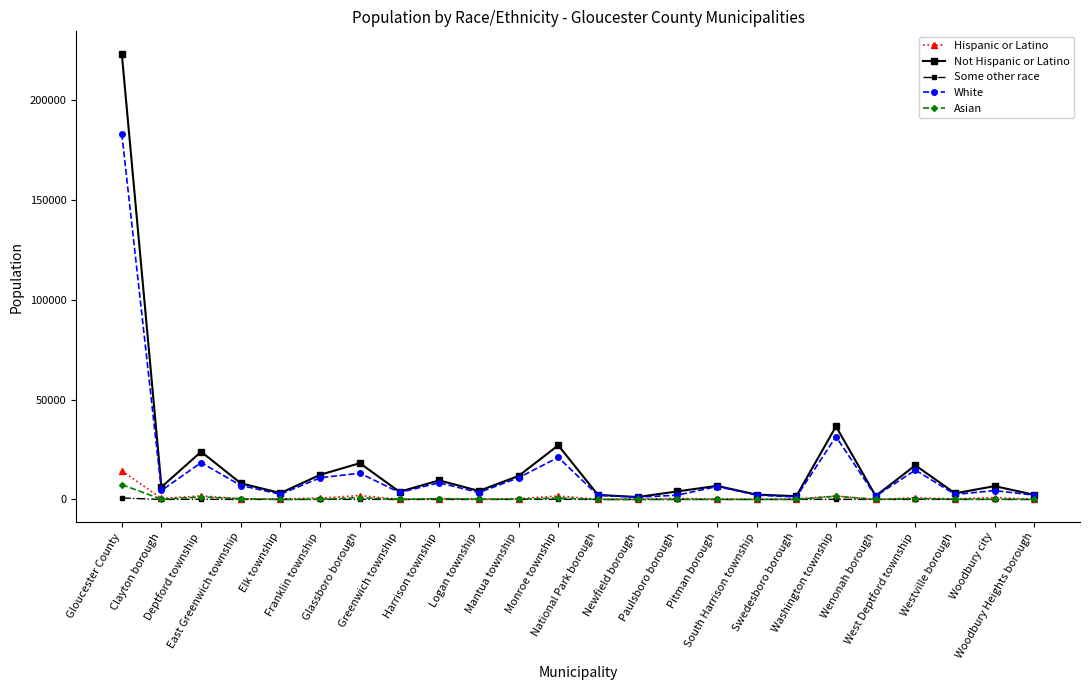

What is the spread (max minus min) of values at Woodbury Heights borough?

2328